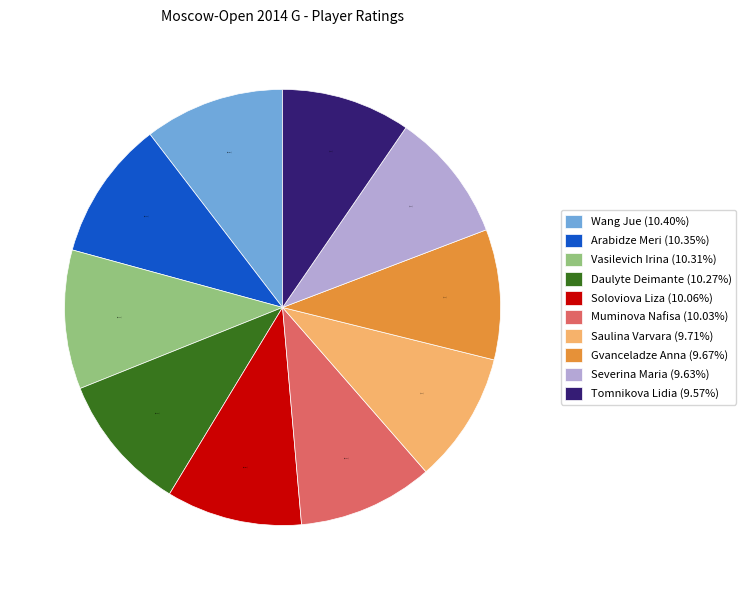

True or false: Wang Jue accounts for 5% of the total.

False